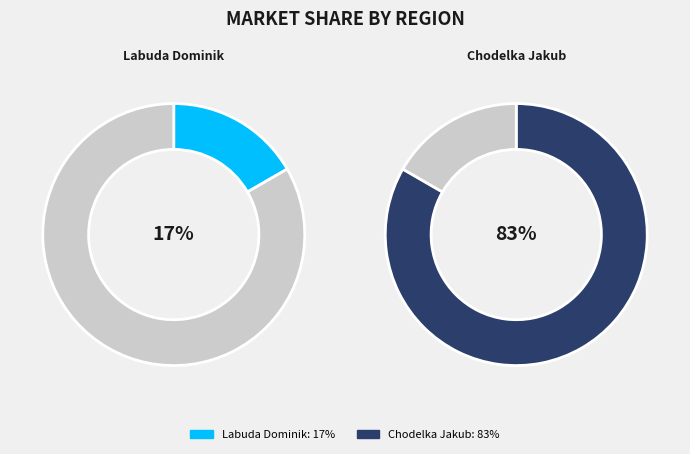

Which slice represents more than half of the pie?

Chodelka Jakub